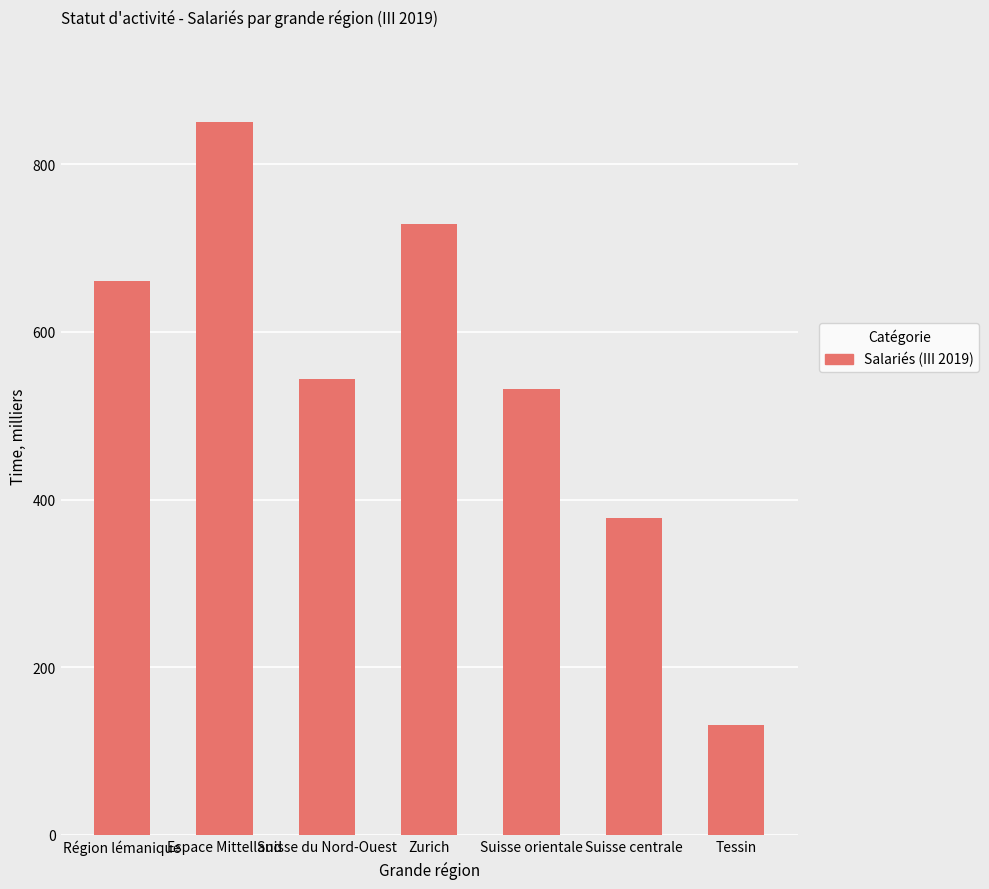

The chart shows a value of 498.5 at Suisse centrale. True or false?

False